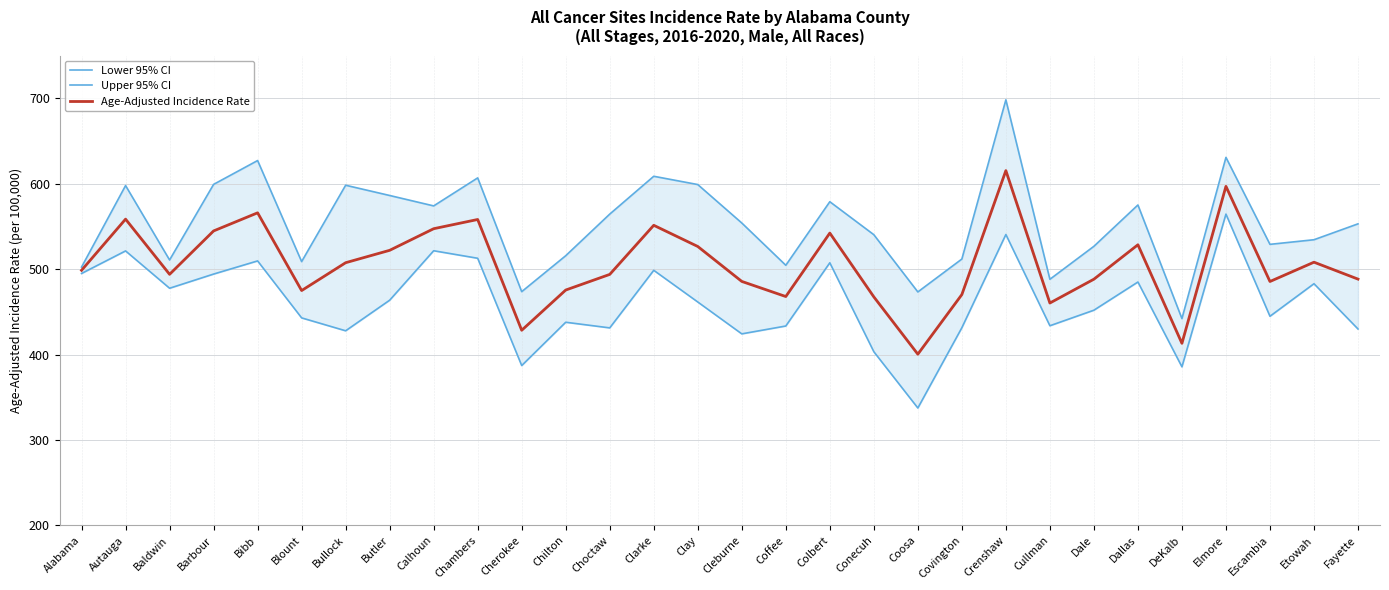

Reading left to right, transcribe all the data shown in this chart.

Lower 95% CI: 494.9	521.3	477.6	494.2	509.6	442.9	427.8	463.6	521.5	512.7	387.1	437.8	431.2	498.6	461.5	424.2	433.4	507.4	403.3	337.4	431.4	540.5	433.7	451.9	484.9	385.6	564.4	444.8	482.9	429.9
Upper 95% CI: 502.4	597.8	510.7	599.2	627.1	508.8	598.2	586.2	574.0	606.8	473.6	515.7	564.4	608.7	599.0	554.0	504.5	578.9	540.3	473.3	511.8	698.2	488.1	526.7	575.1	442.1	630.8	529.0	534.4	553.0
Age-Adjusted Incidence Rate: 498.6	558.5	493.9	544.7	565.9	474.9	507.5	522.0	547.3	558.1	428.4	475.5	493.8	551.3	526.5	485.6	467.9	542.2	467.5	400.4	470.2	615.3	460.3	488.2	528.5	413.1	596.9	485.5	508.1	488.3